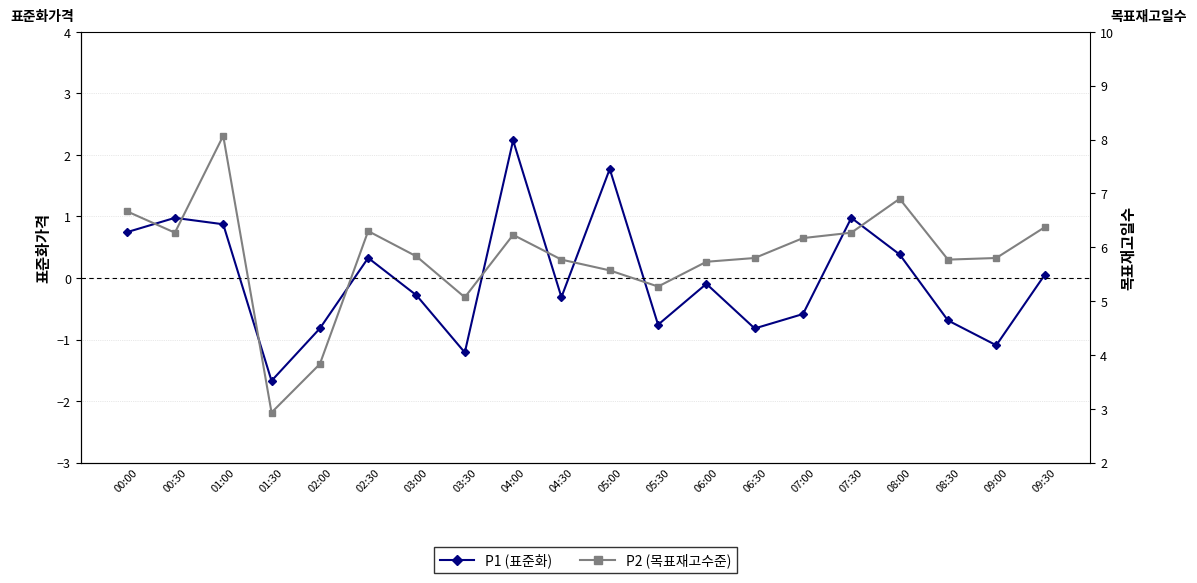

At how many categories does at least one series exceed 5?

18